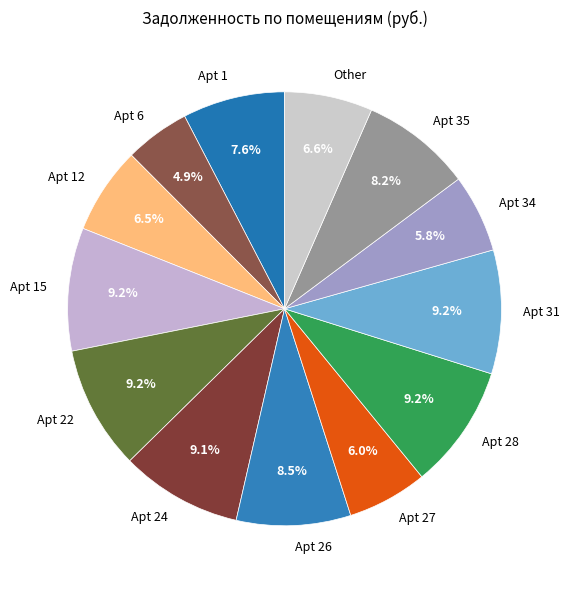

What percentage is NOT represented by Apt 28?

90.8%